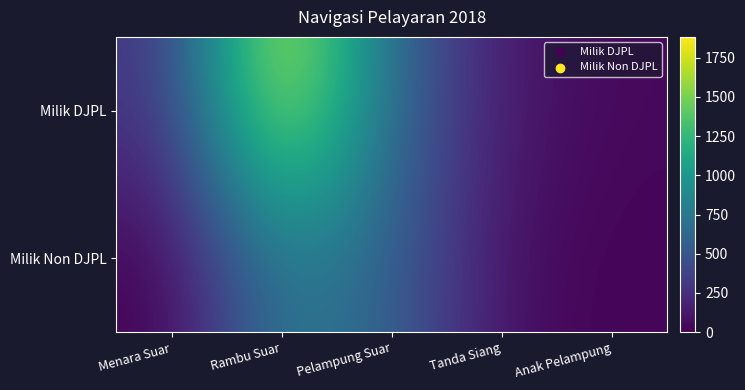

Between Rambu Suar and Menara Suar, which is larger?

Rambu Suar